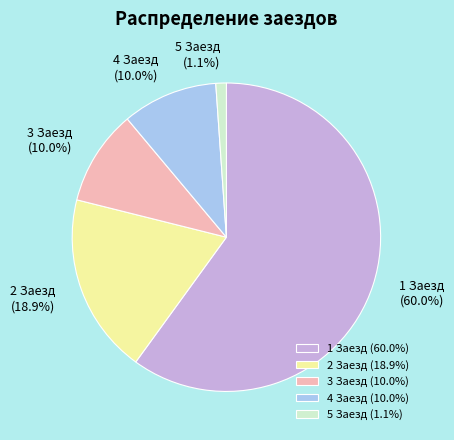

To the nearest percent, what is the average slice percentage?

20%